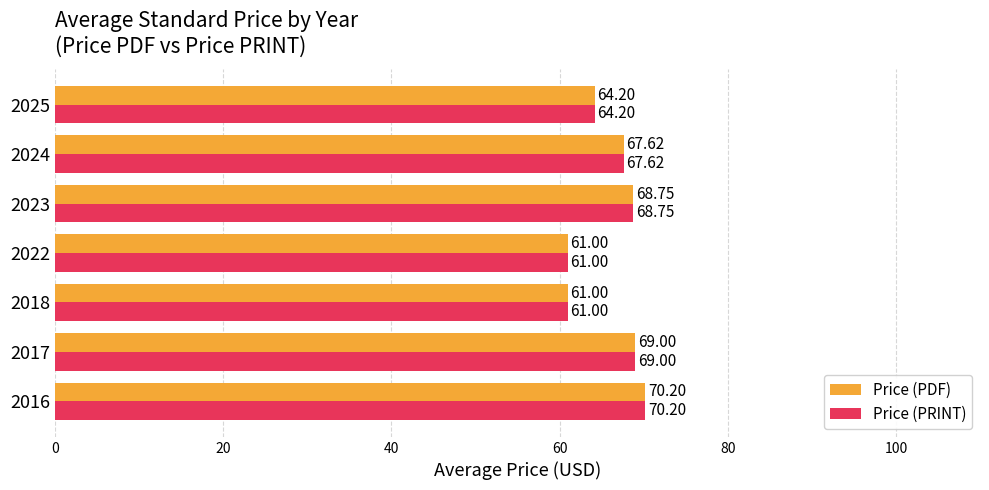

At how many categories does at least one series exceed 62?

5